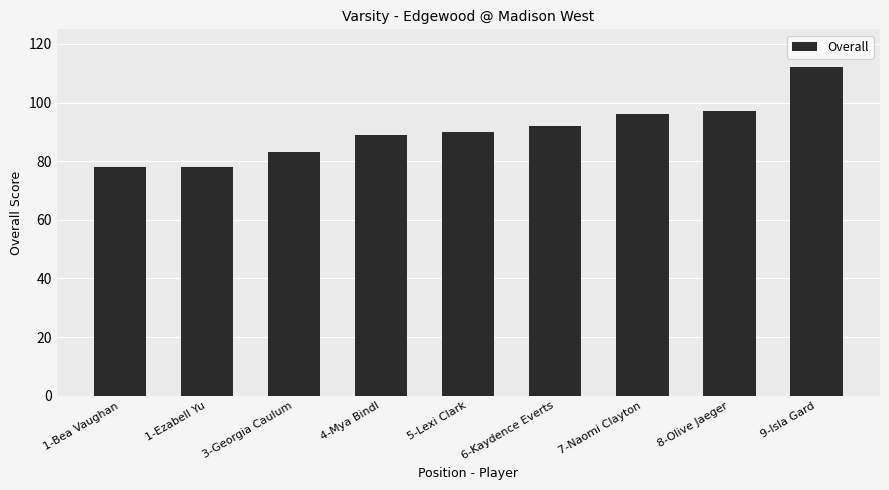

The chart shows a value of 78 at 1-Bea Vaughan. True or false?

True